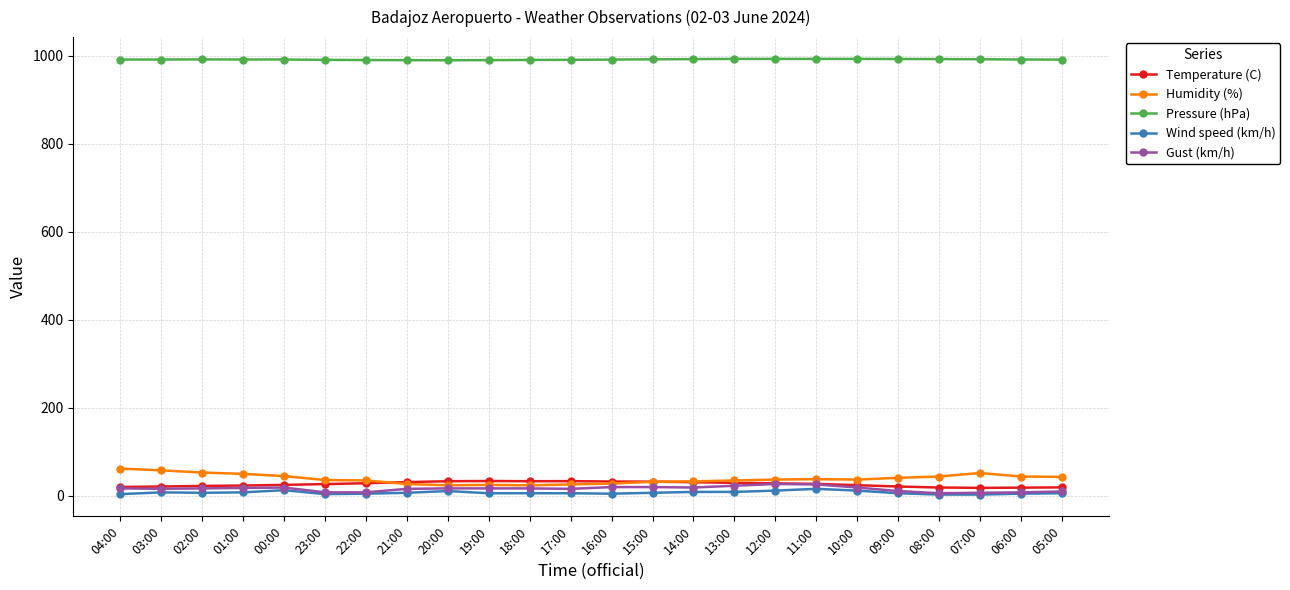

What are all the series names shown in the legend?

Temperature (C), Humidity (%), Pressure (hPa), Wind speed (km/h), Gust (km/h)